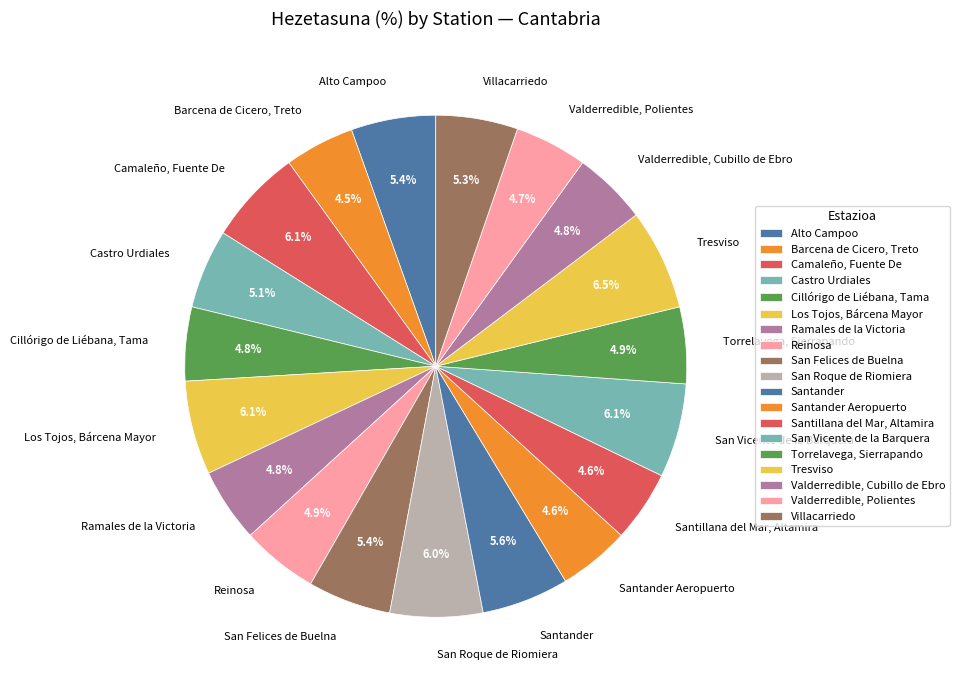

To the nearest percent, what portion does San Vicente de la Barquera represent?

6%